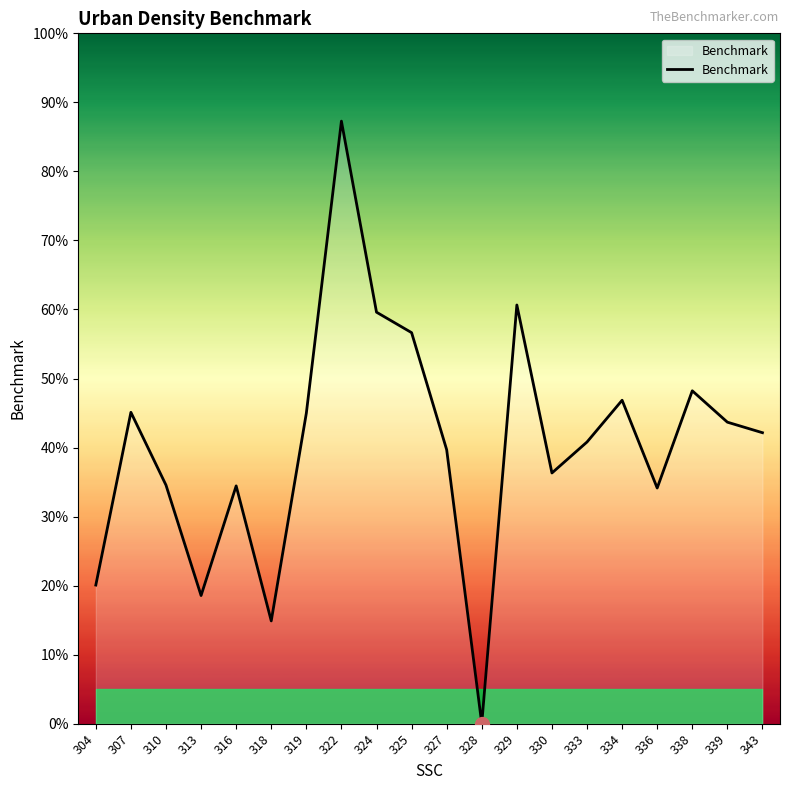

How many interior local peaks (higher than both neighbors) does the data have?

6